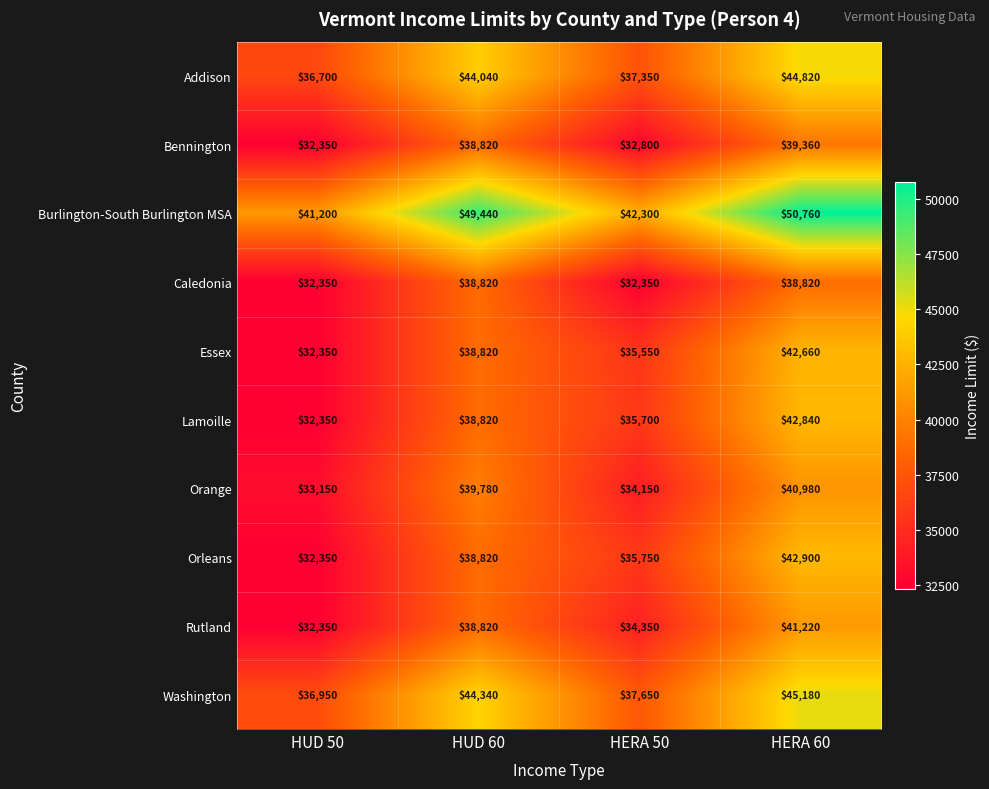

What is the total value across all series at HUD 60?

410520